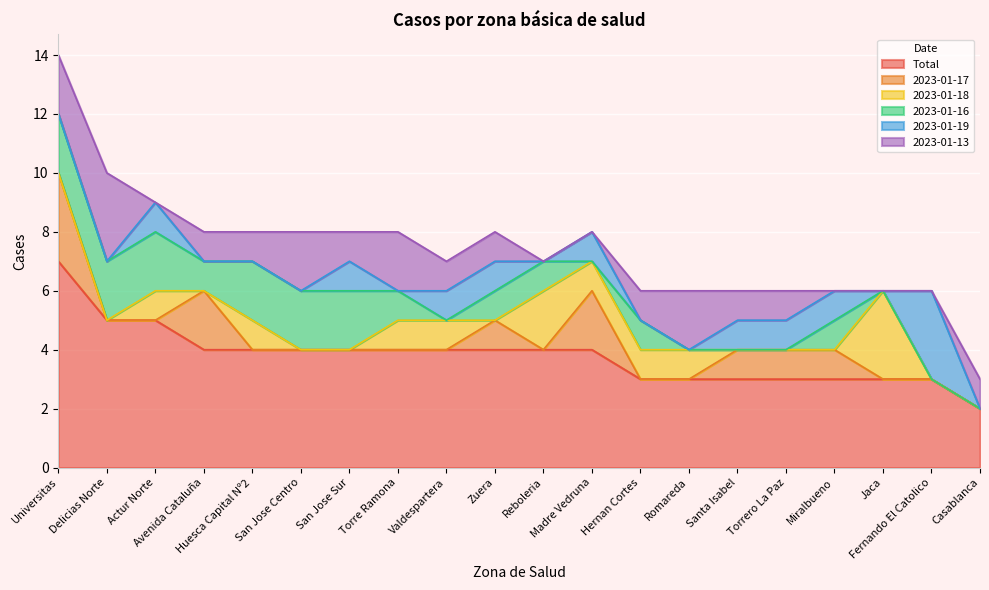

The Total series shows 4 at Torre Ramona. True or false?

True